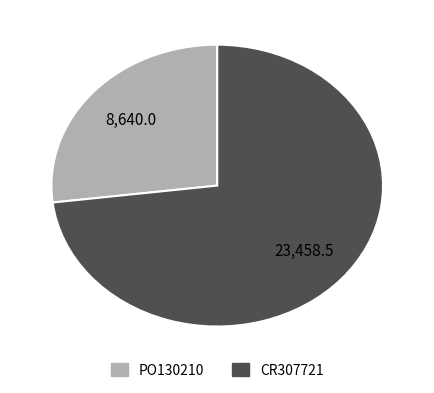

True or false: CR307721 accounts for 73% of the total.

True